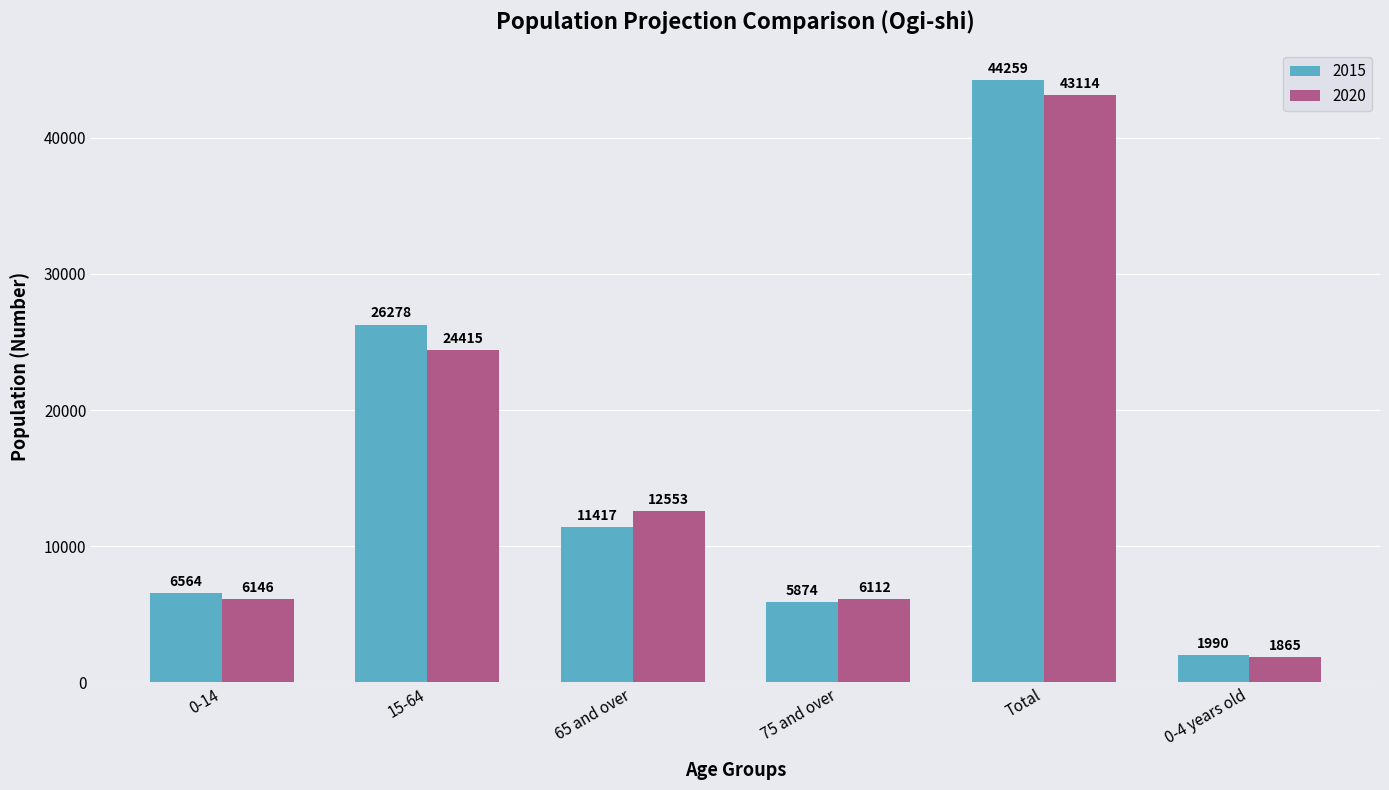

What is the sum of all 2020 values?

94205